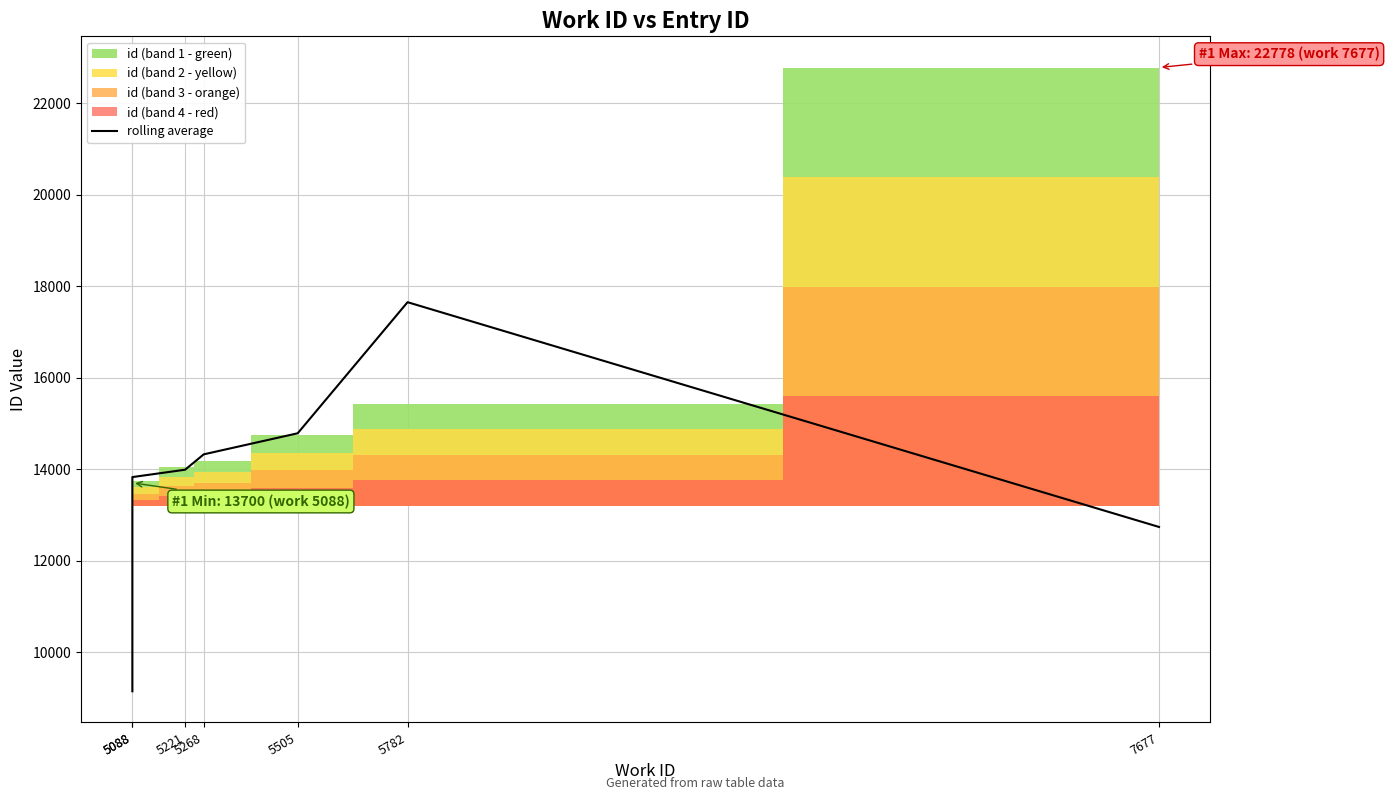

What is the difference between the second highest and minimum values?

5639.7